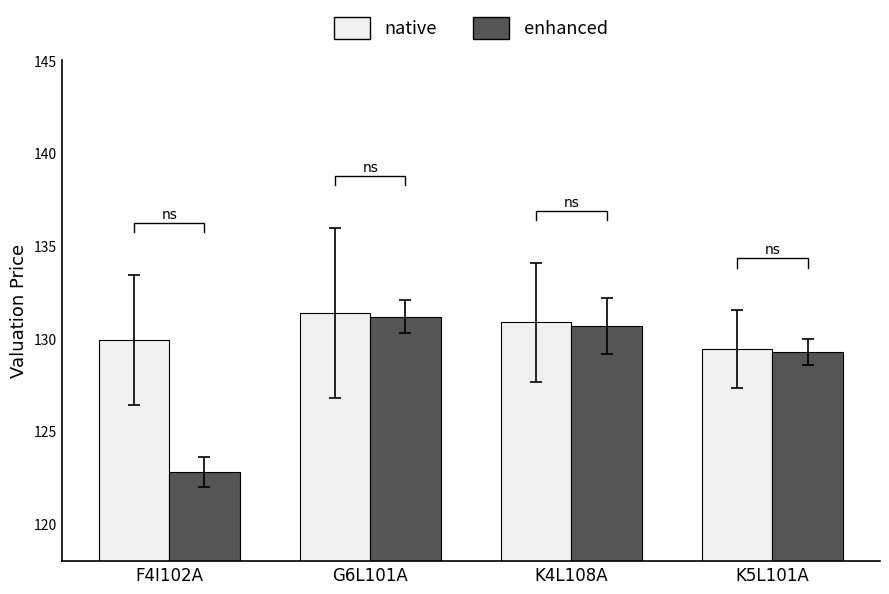

At how many categories does at least one series exceed 123?

4